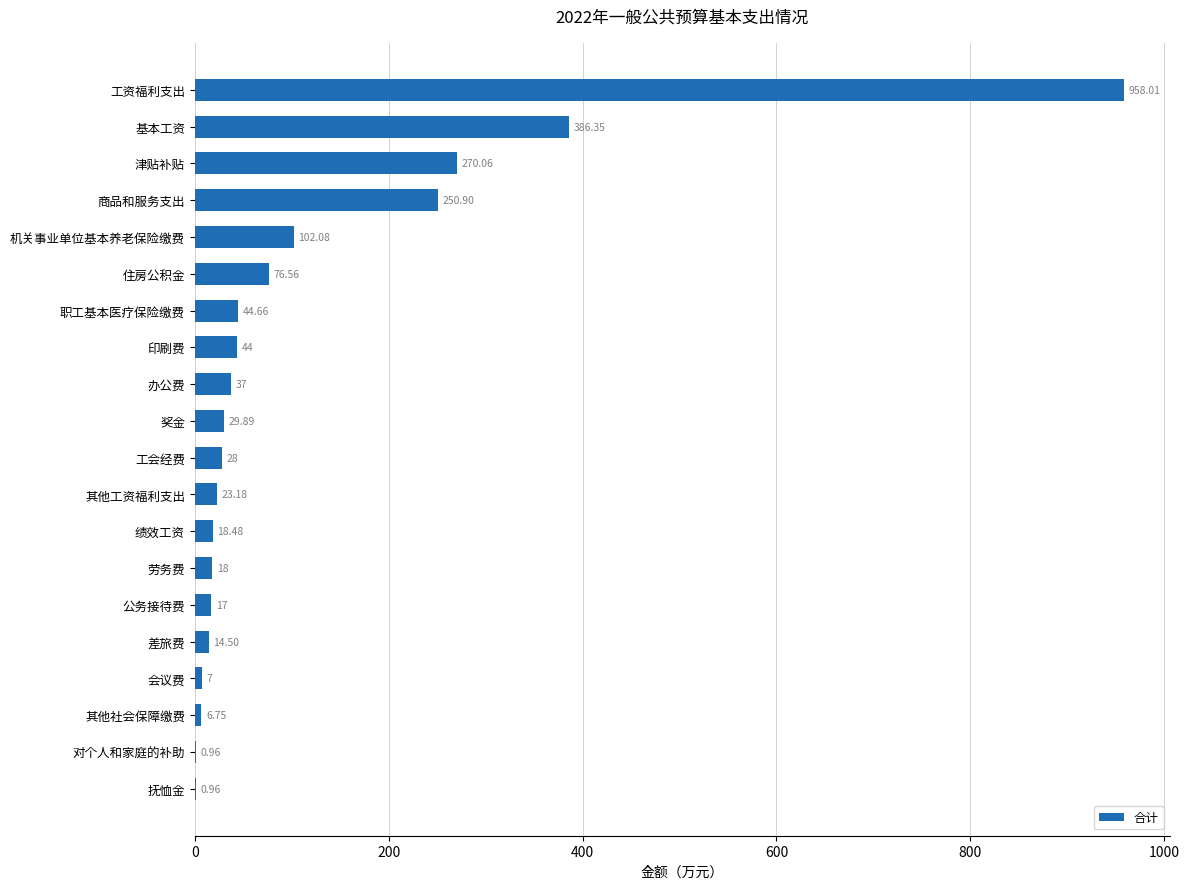

What is the ratio of the value at 印刷费 to the value at 会议费?

6.3